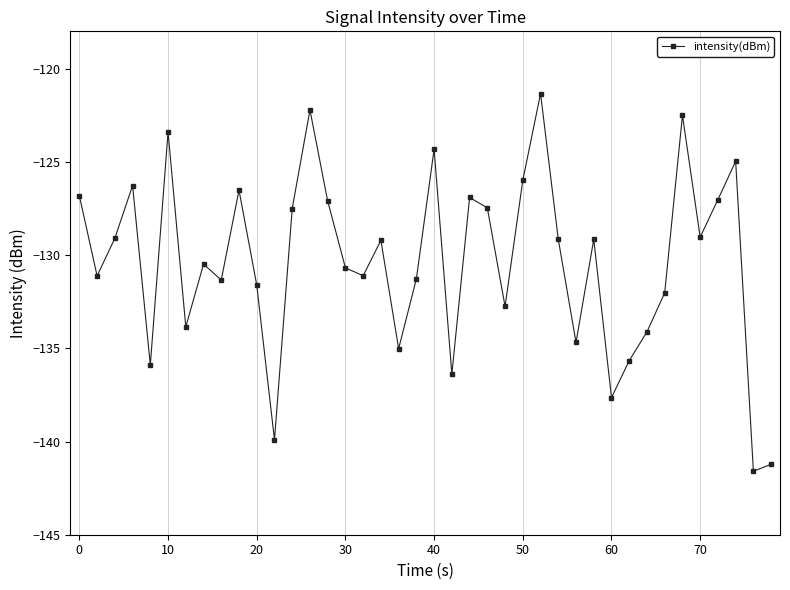

True or false: the data has more than 2 interior local peaks.

True